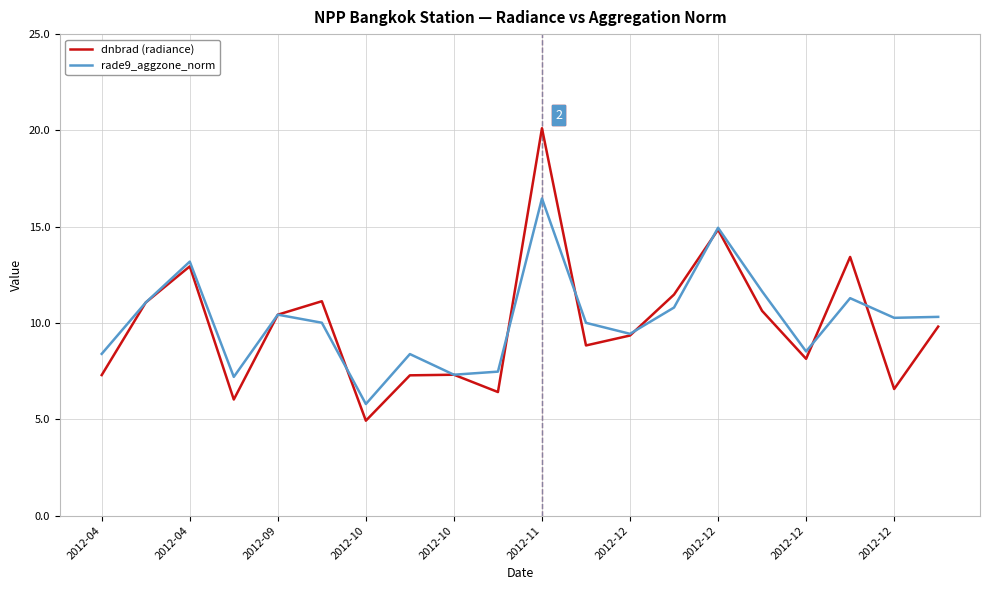

In dnbrad (radiance), how many points are lower than both neighbors (excluding endpoints)?

6